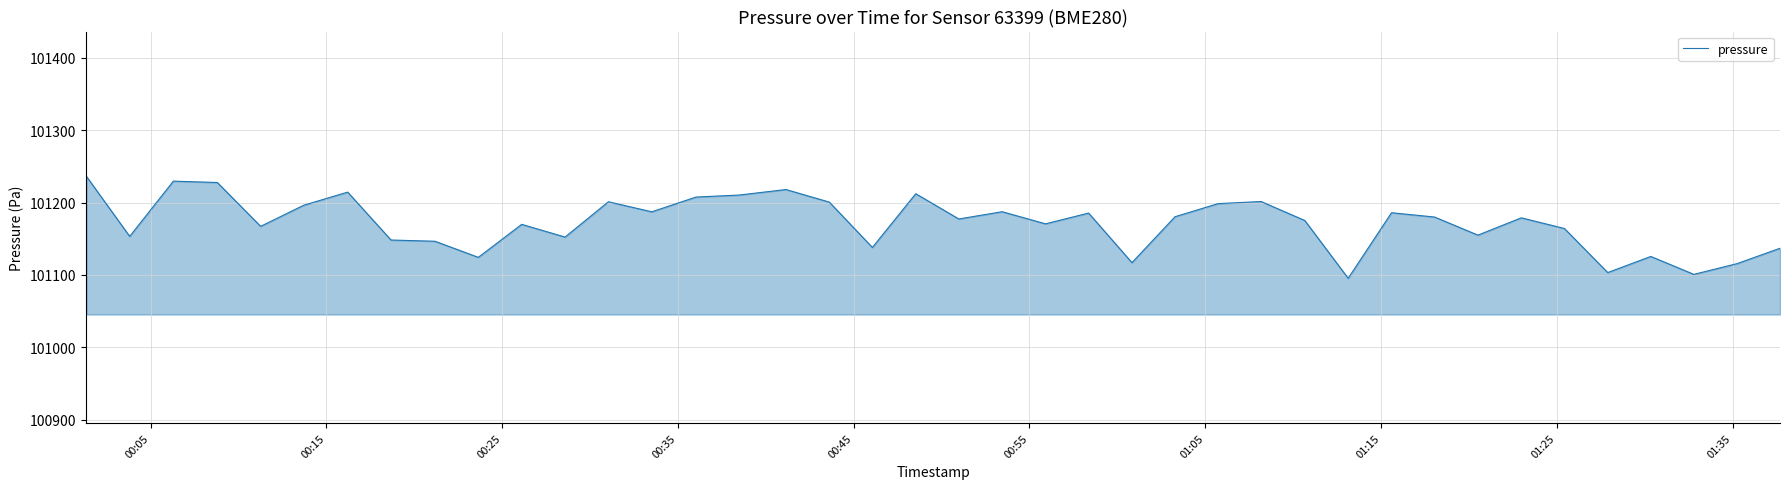

What is the minimum value shown in the chart?

101095.3